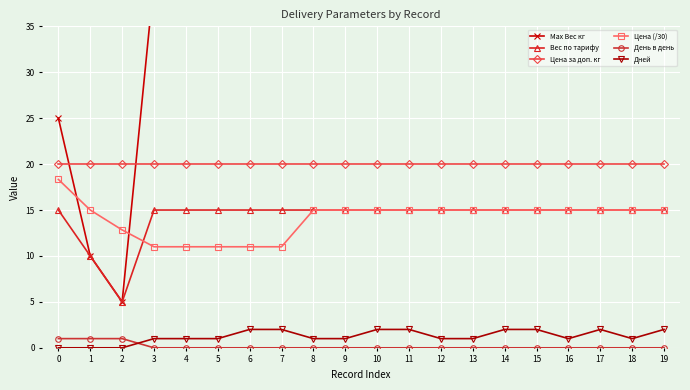

Is the value of Вес по тарифу at 5 greater than the value of Max Вес кг at 8?

No